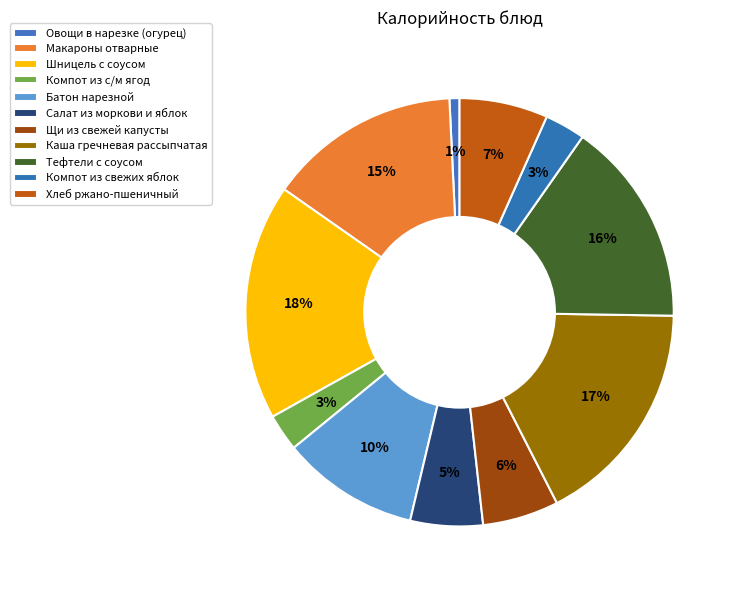

To the nearest percent, what percentage of the pie is Тефтели с соусом?

16%